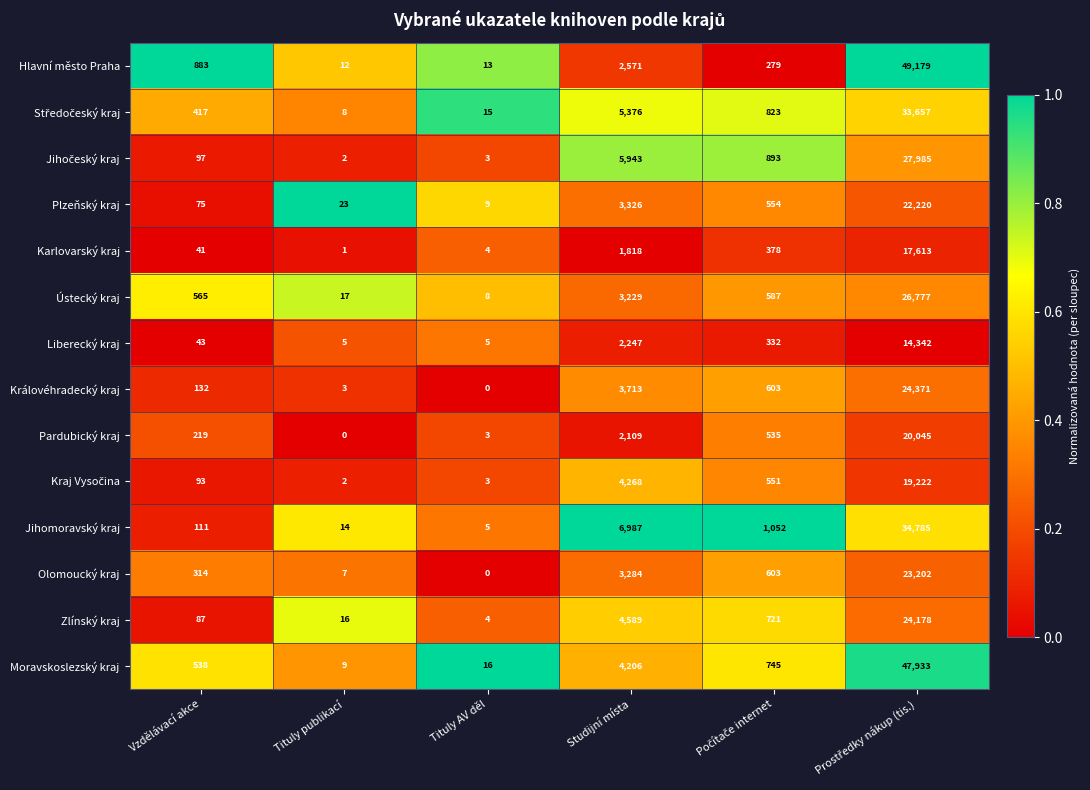

The value of Královéhradecký kraj at Tituly AV děl is 13002. True or false?

False